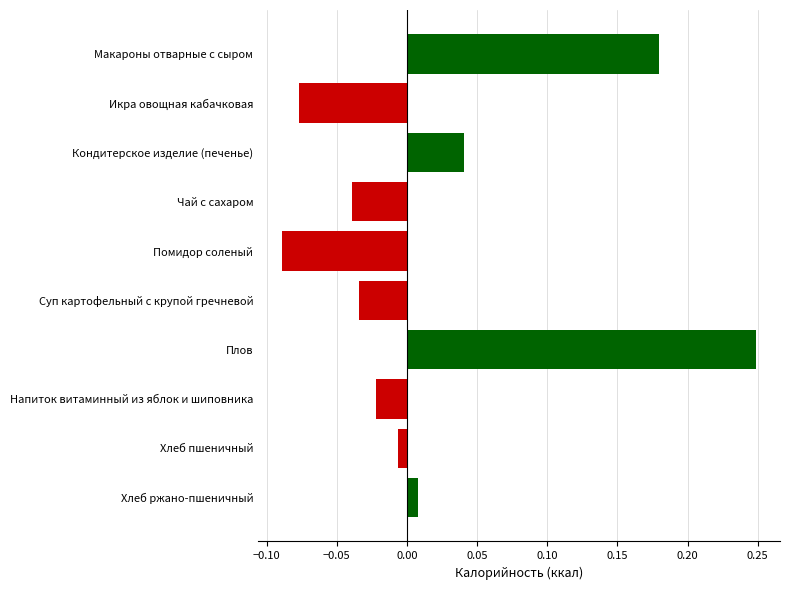

The chart shows a value of 0.1 at Макароны отварные с сыром. True or false?

False